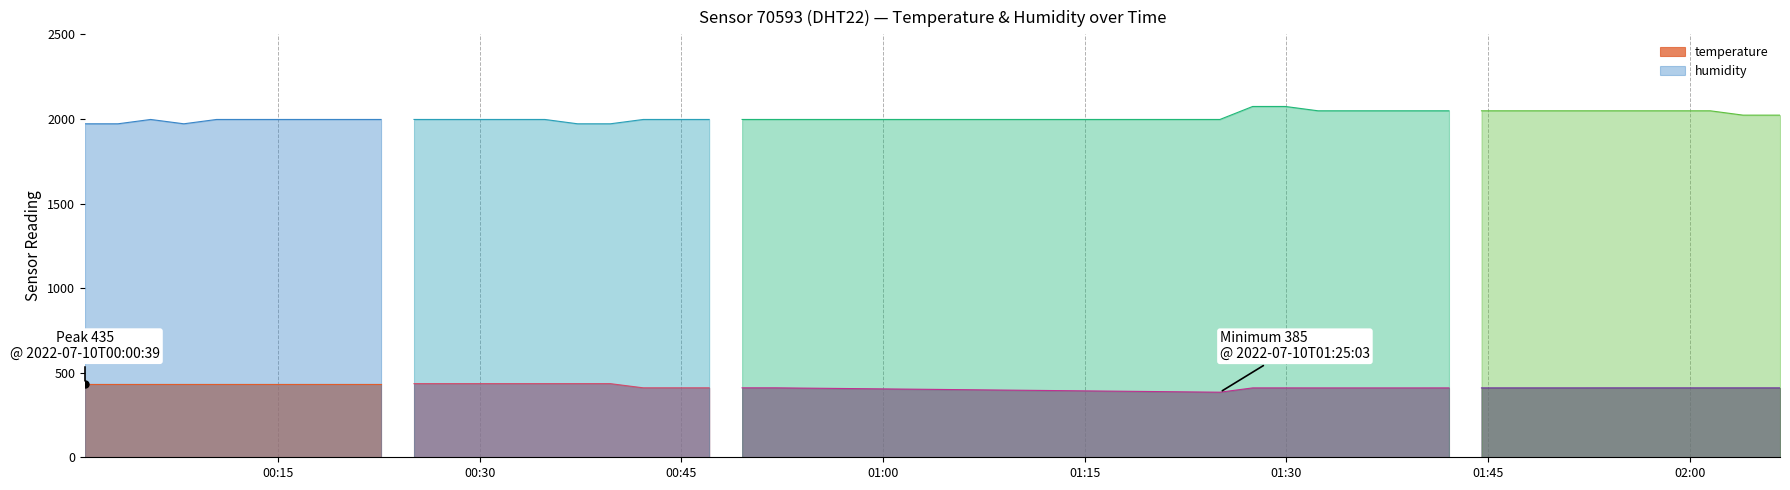

The temperature series shows 612.7 at 2022-07-10T01:56:40. True or false?

False